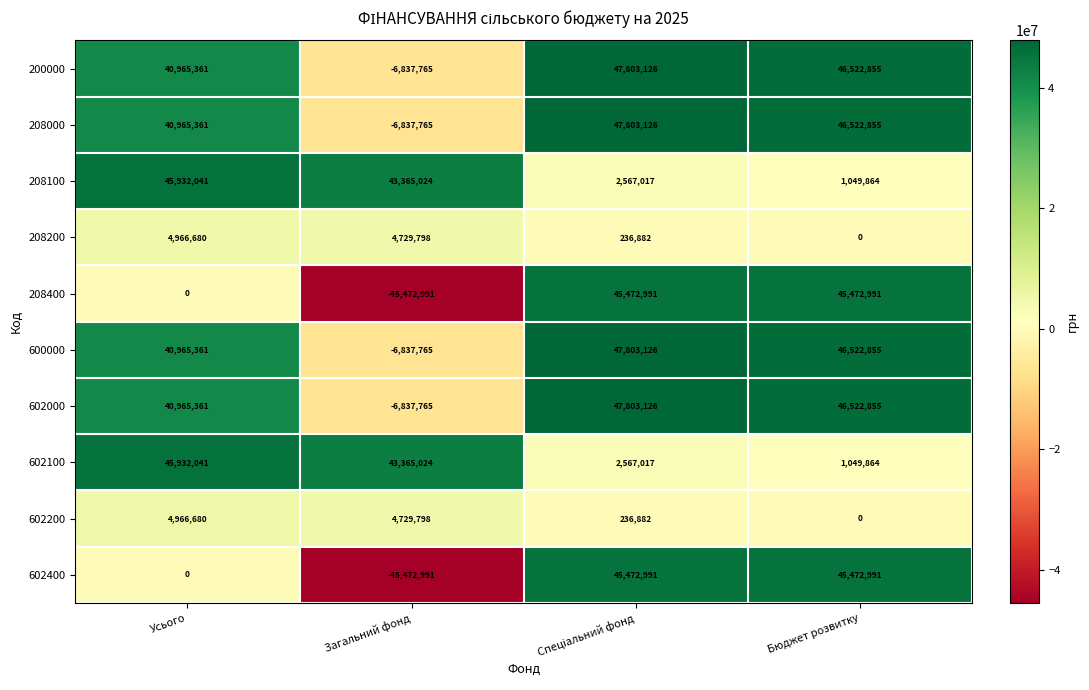

Where does the 208200 series first go above 4729798?

Усього